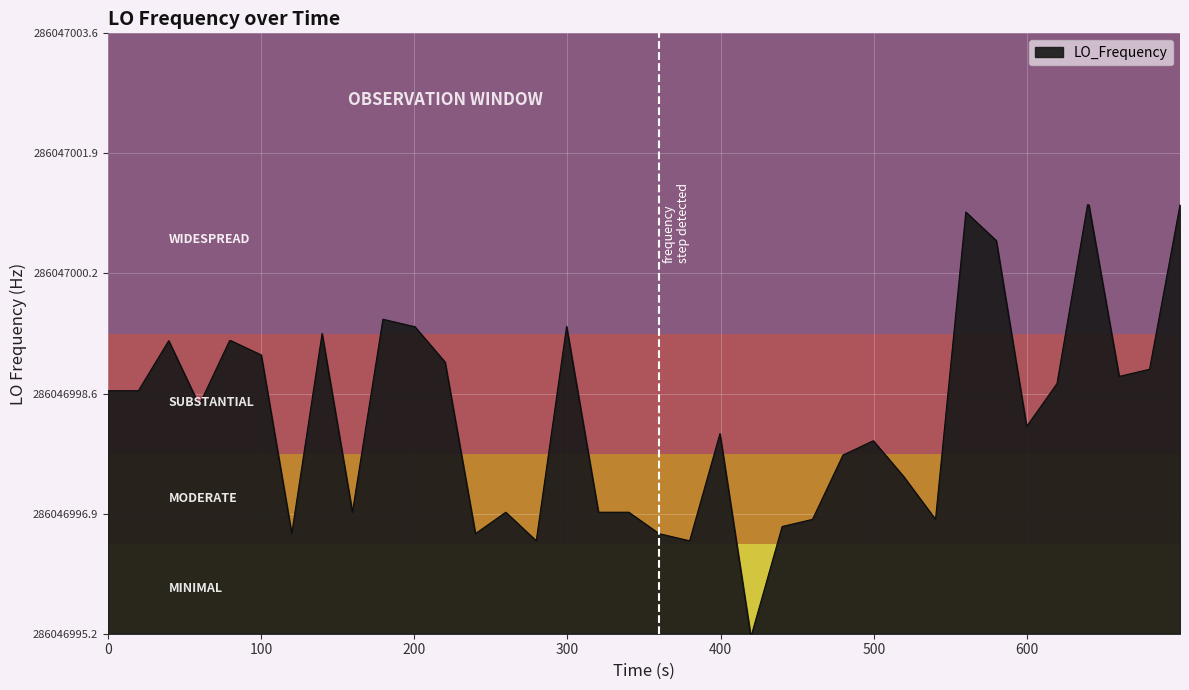

Does the chart display data point markers on the line(s)?

No